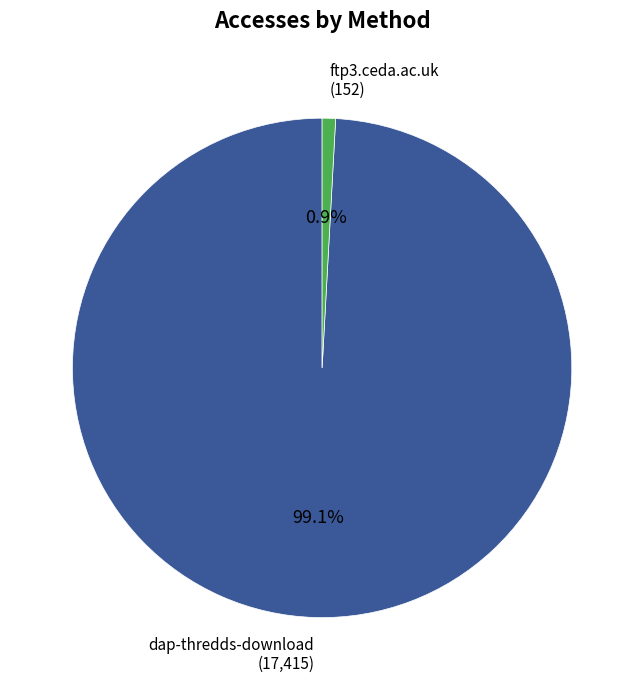

Is there a majority slice in this chart?

Yes